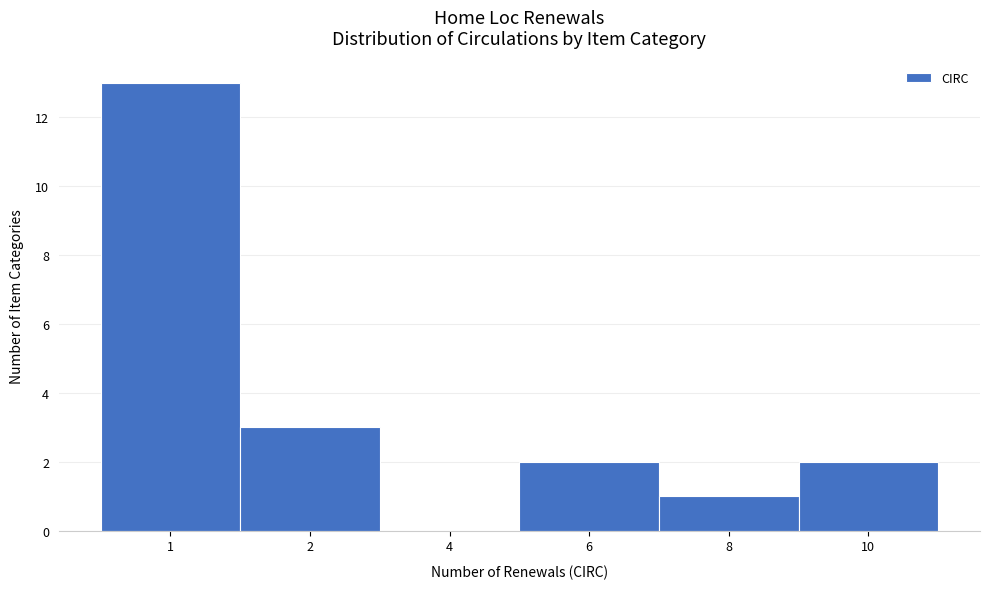

Reading left to right, what are all the values shown in this chart?

1=13	2=3	4=0	6=2	8=1	10=2